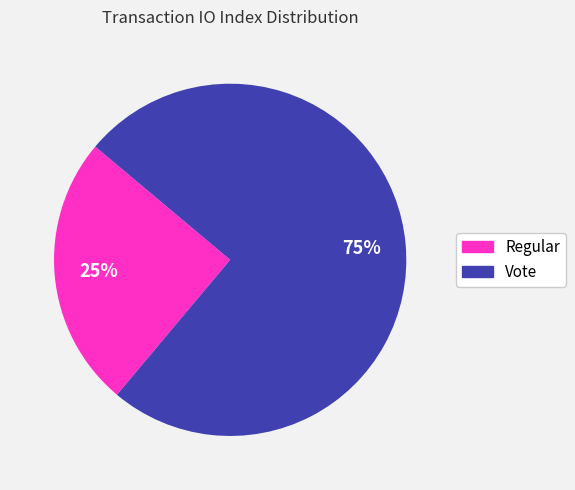

Do Regular and Vote together represent more than half of the pie?

Yes